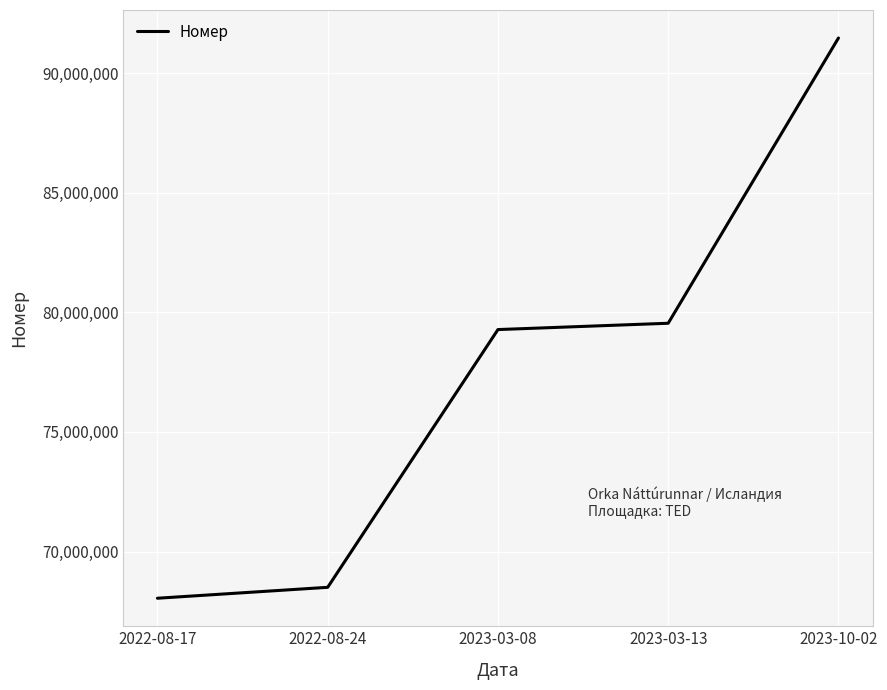

The chart shows a value of 114058192 at 2022-08-24. True or false?

False